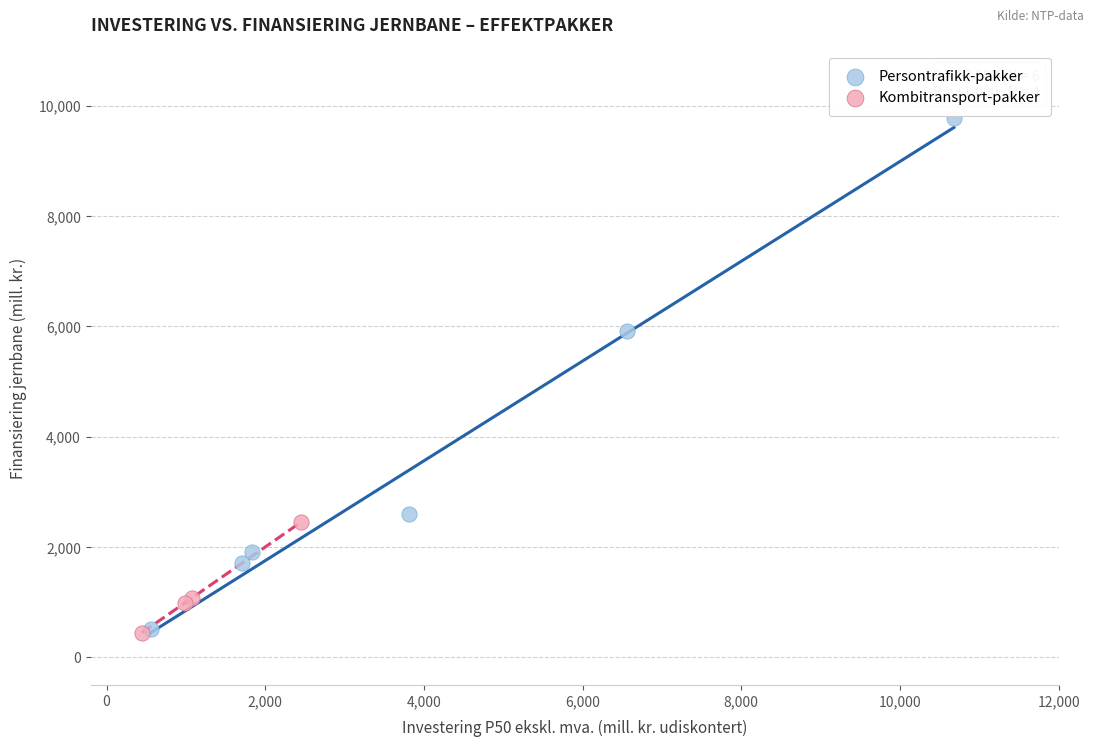

Which series has the largest Y range (max minus min)?

Persontrafikk-pakker